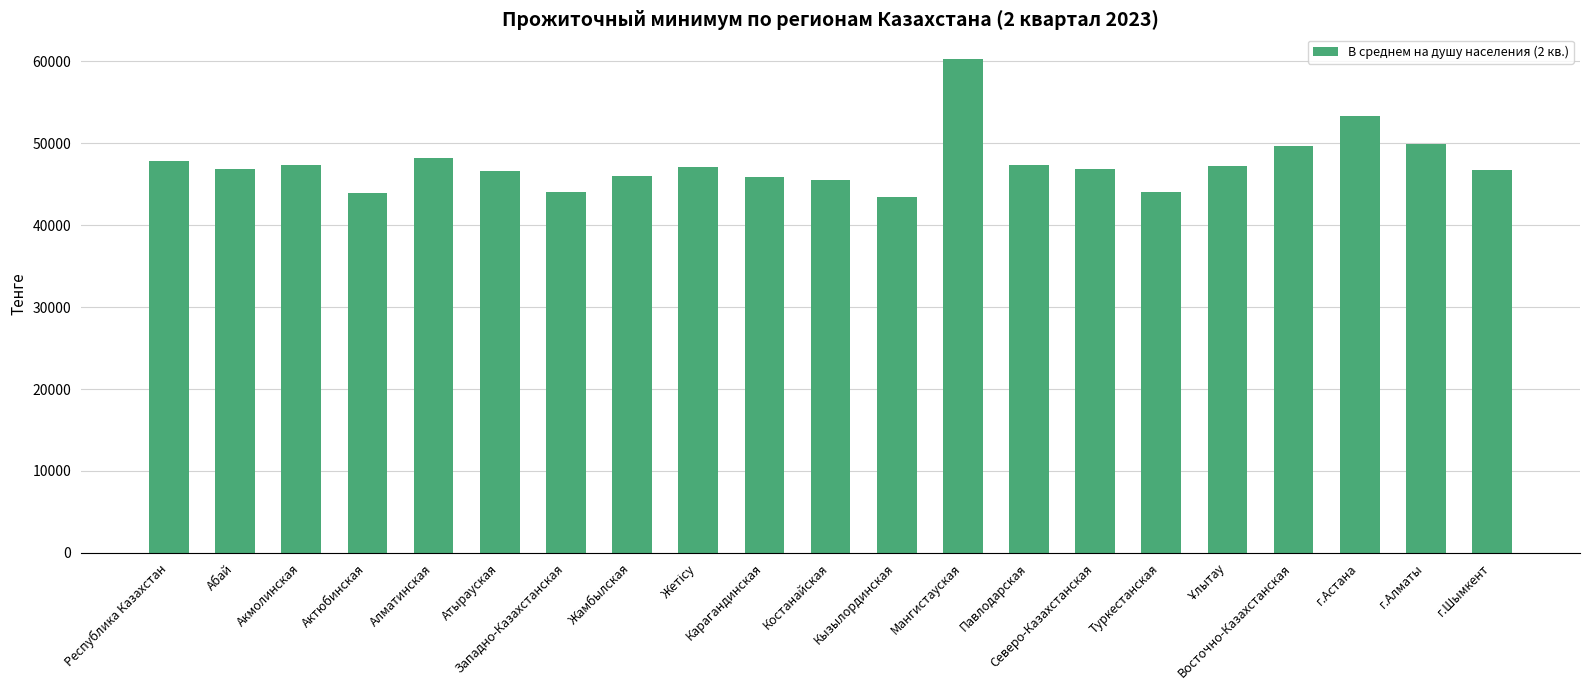

How many distinct data groups are displayed?

1